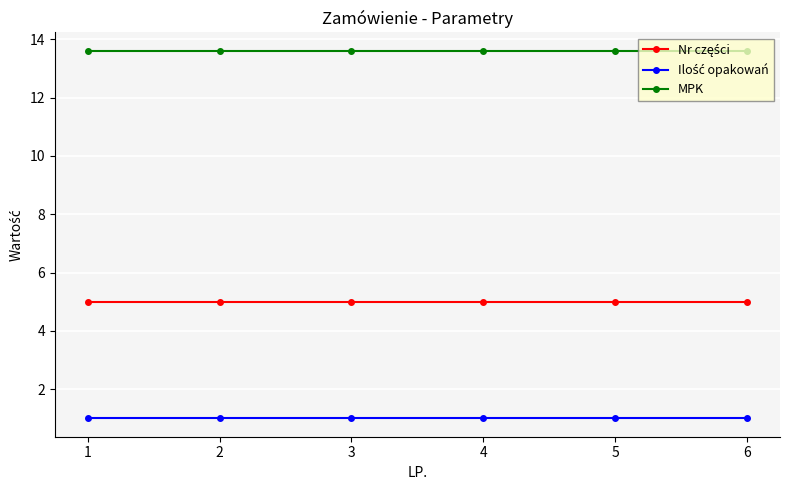

The value of MPK at 4 is 13.6. True or false?

True